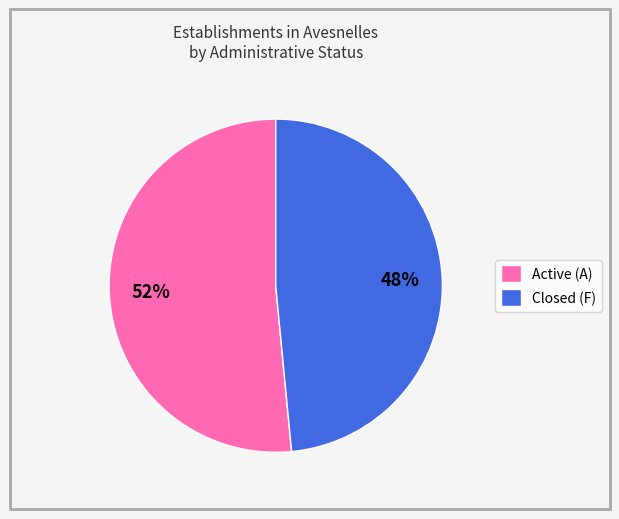

Approximately how many times larger is the value at Active (A) compared to Closed (F)?

1.1